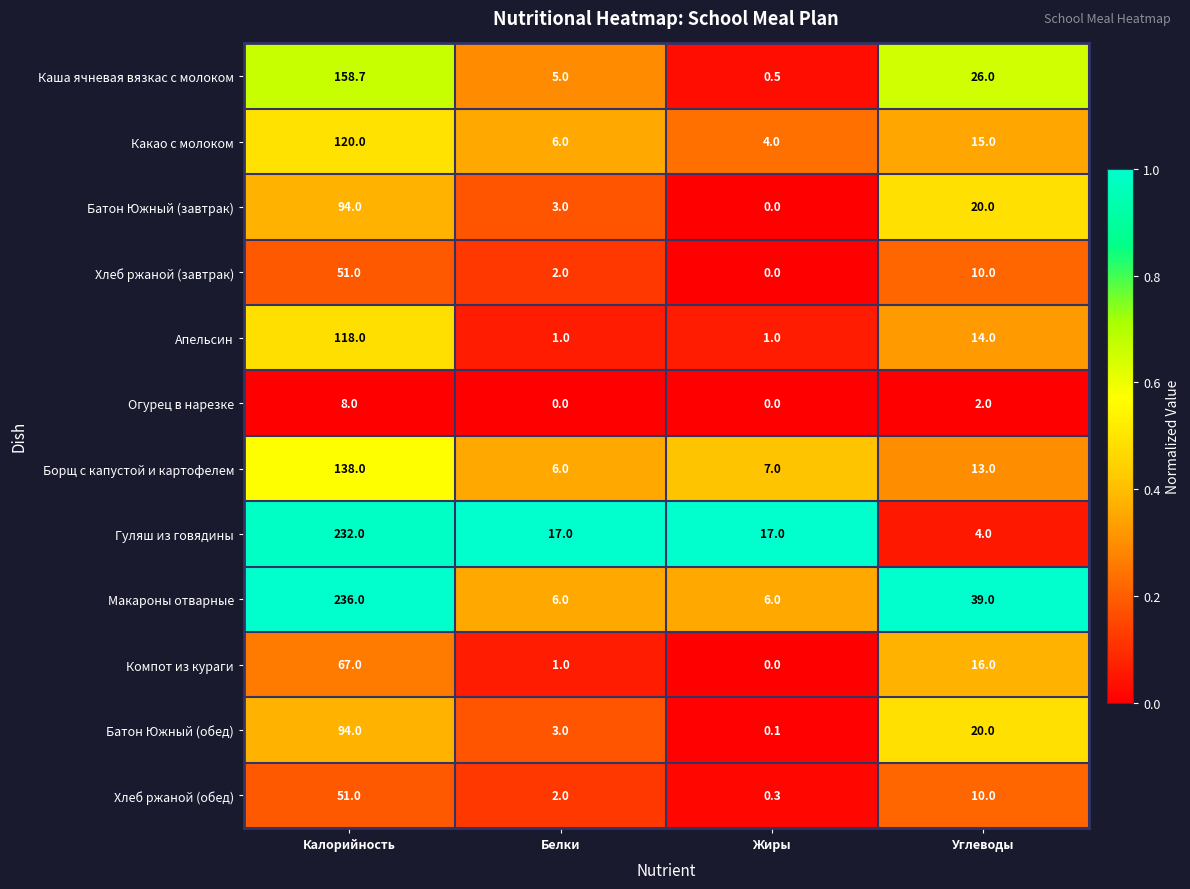

How many series are shown in this chart?

12